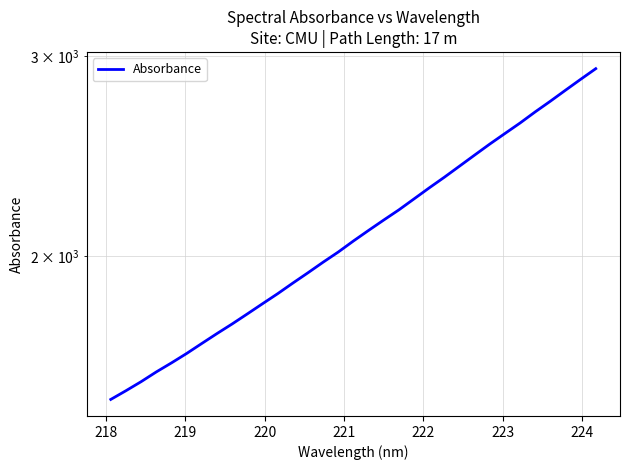

True or false: the data has more than 2 interior local peaks.

False